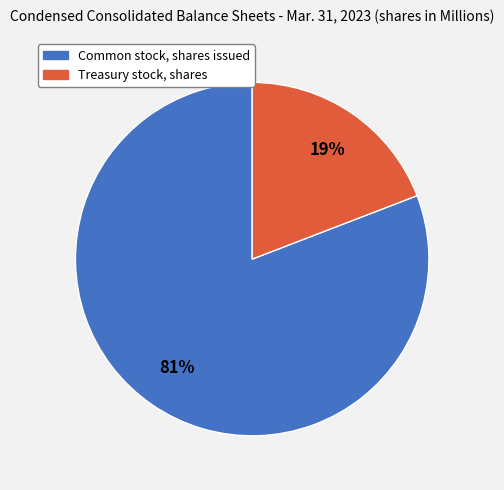

To the nearest percent, what percentage of the pie is Treasury stock, shares?

19%